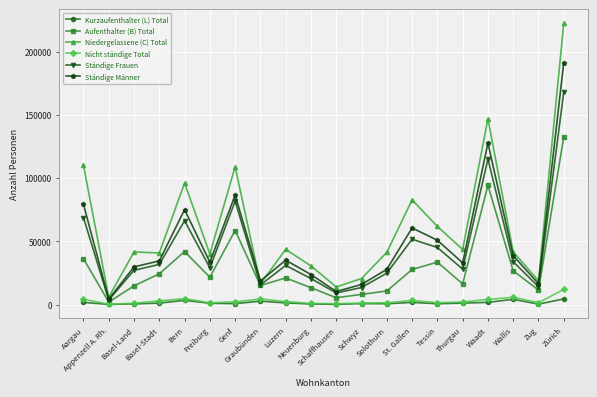

Read the Aufenthalter (B) Total value at Aargau, to the nearest 100.

36300